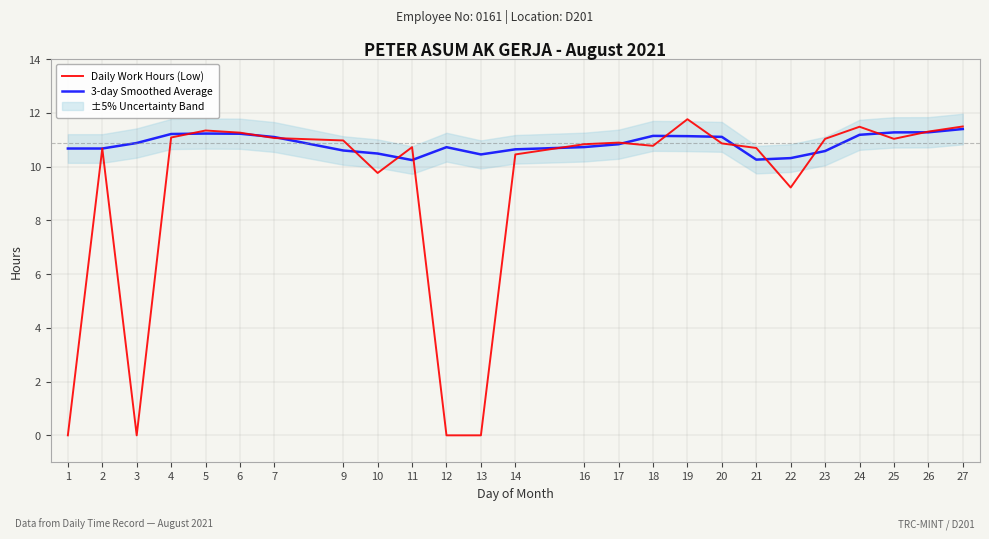

What is the total value across all series at 19?

22.9